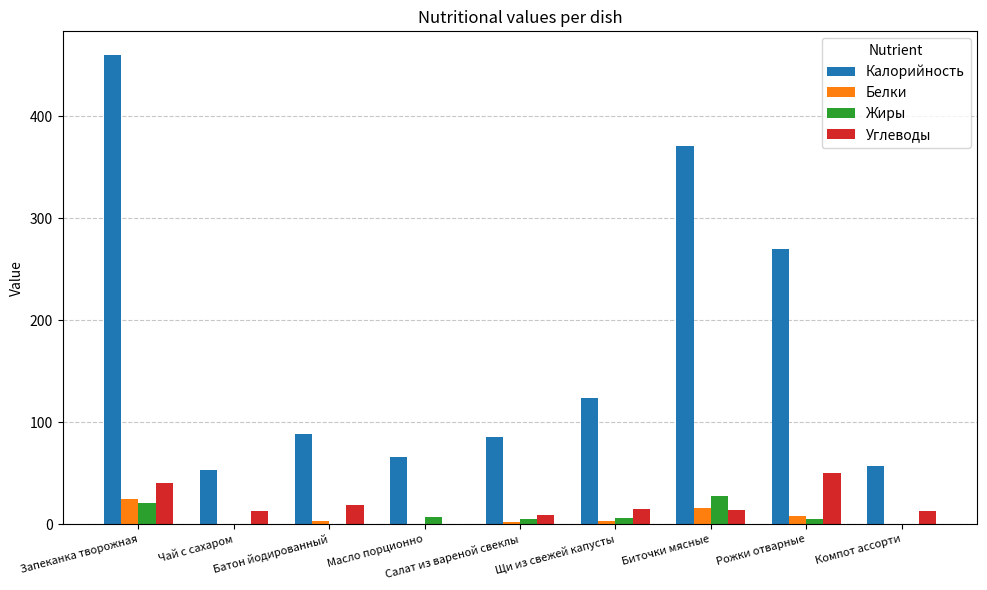

True or false: Калорийность has a value of 30.5 at Чай с сахаром.

False